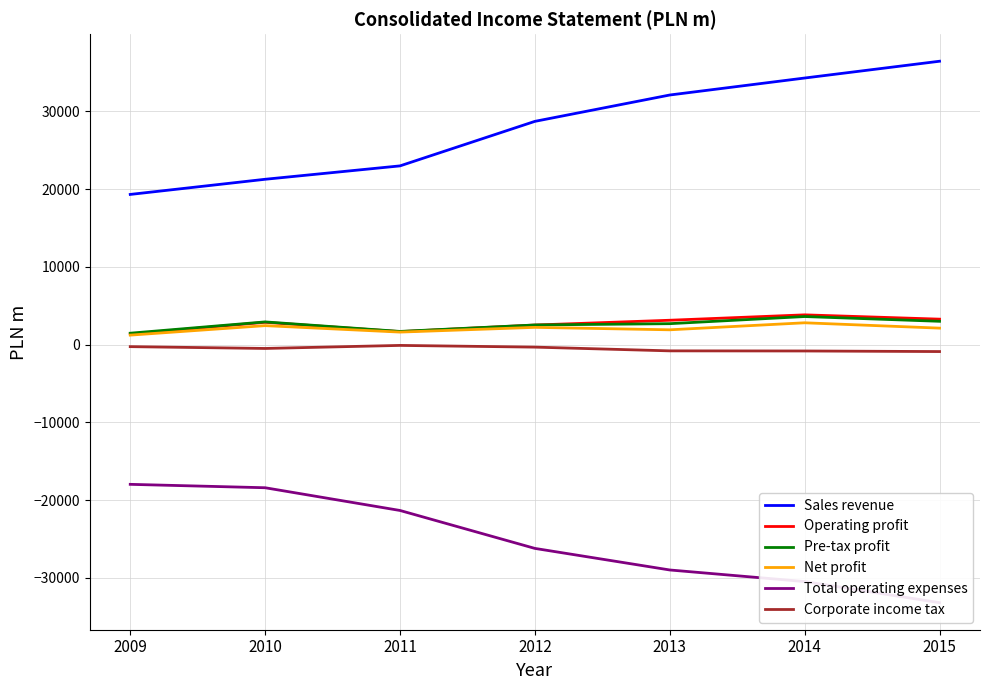

Between which two adjacent categories do Pre-tax profit and Operating profit first intersect?

2012 and 2013